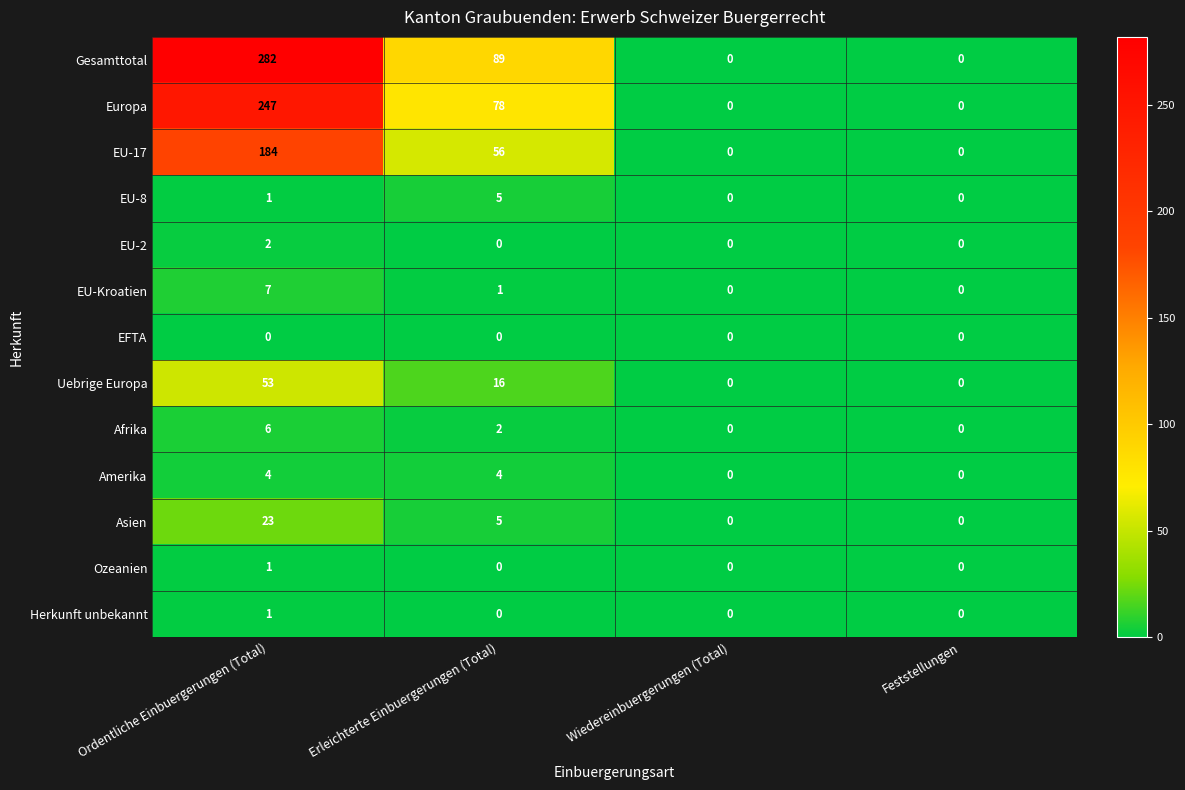

How many data points does each series have?

4